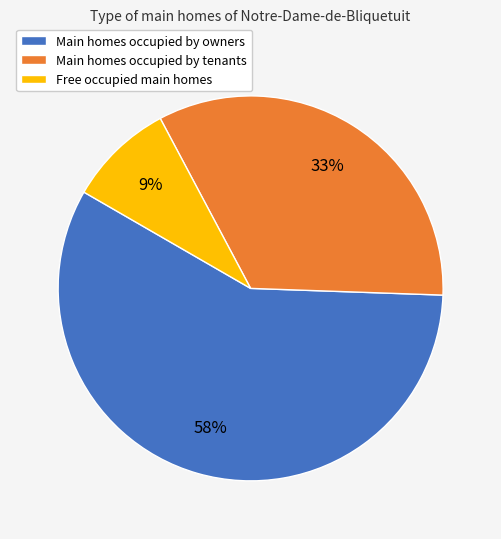

Which has a higher value, Free occupied main homes or Main homes occupied by owners?

Main homes occupied by owners